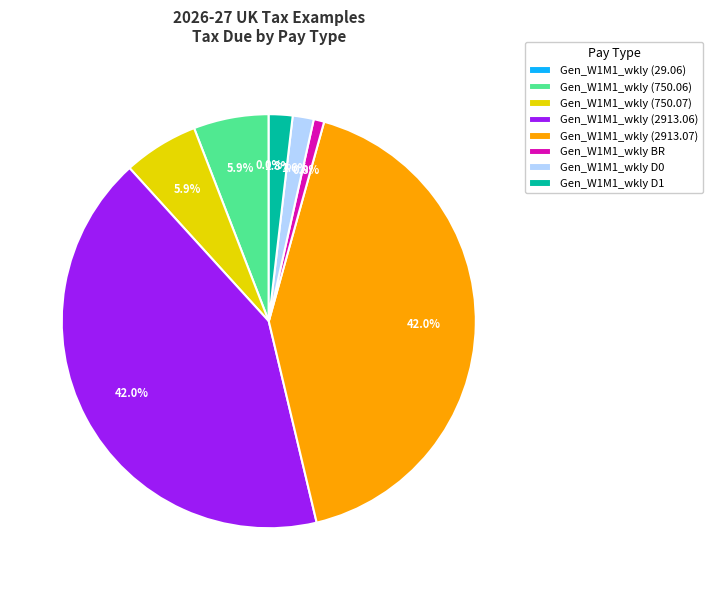

Approximately how many times larger is the value at Gen_W1M1_wkly D0 compared to Gen_W1M1_wkly (750.06)?

0.3